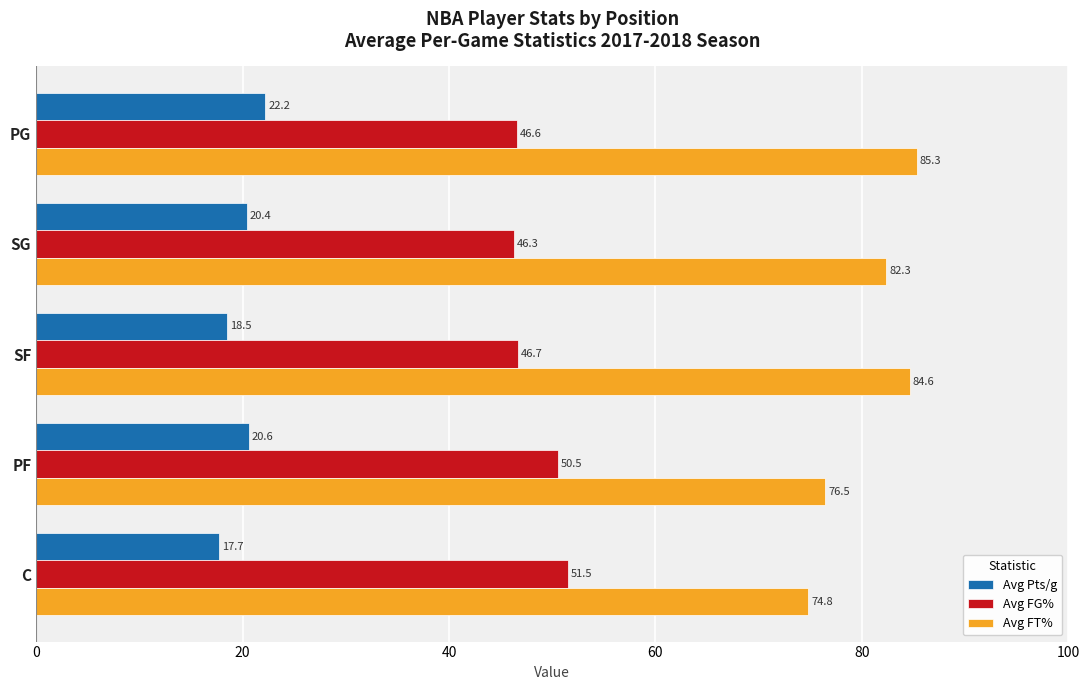

What is the difference between the maximum and minimum values in the Avg FT% series?

10.5